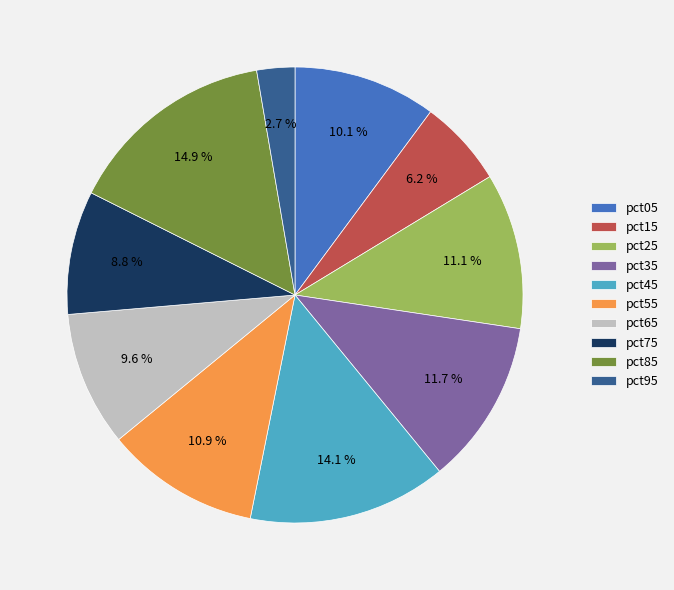

To the nearest percent, what is the difference between the pct45 and pct25 slice percentages?

3%